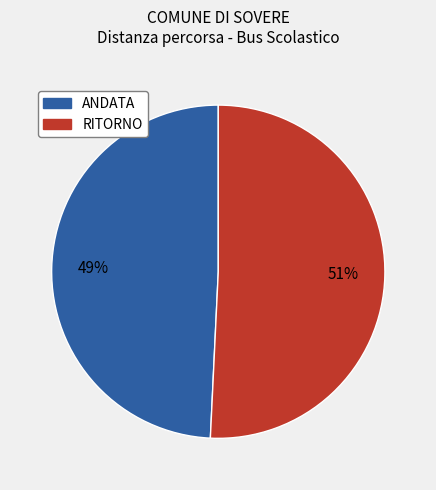

Is there any slice that represents more than half of the pie?

Yes